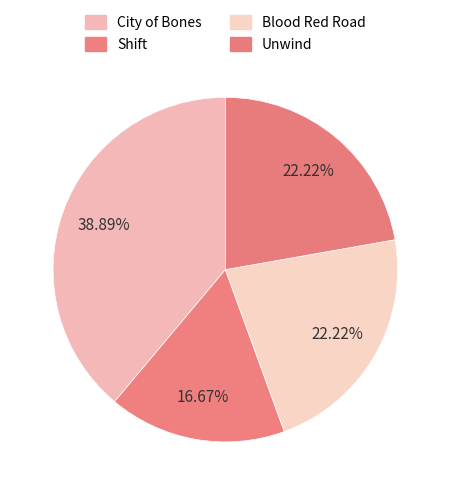

To the nearest percent, what is the average slice percentage?

25%